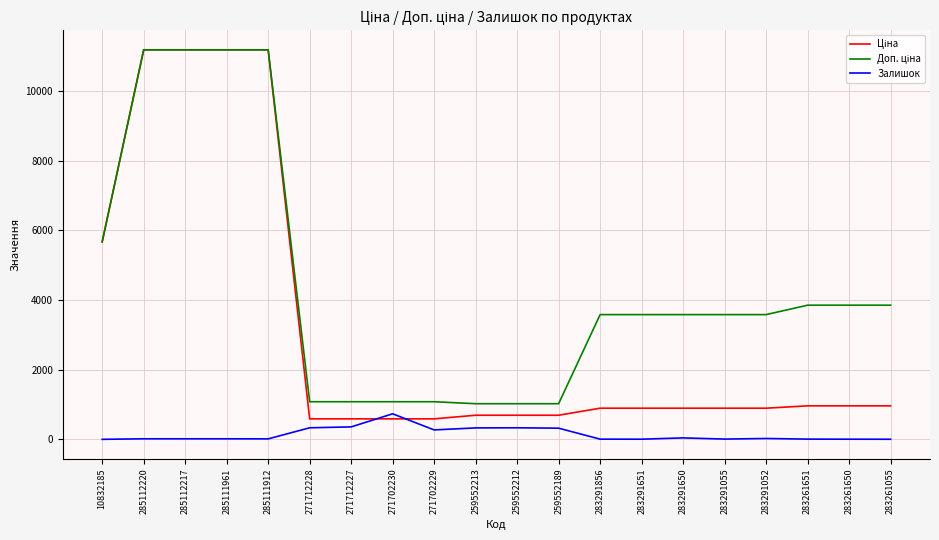

How many lines are shown in the chart?

3